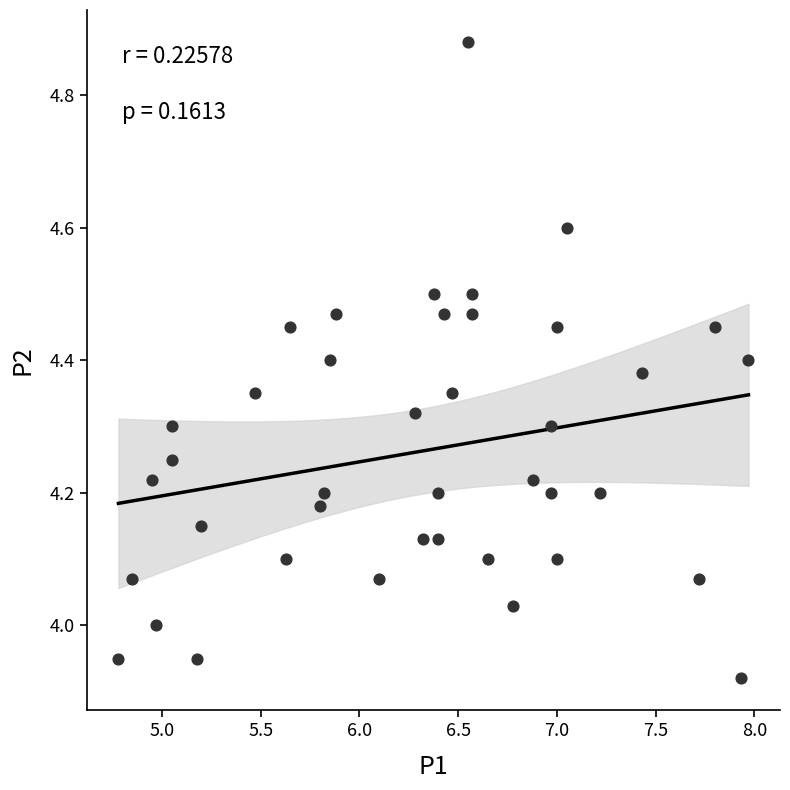

What is the range of X values (max minus min)?

3.2